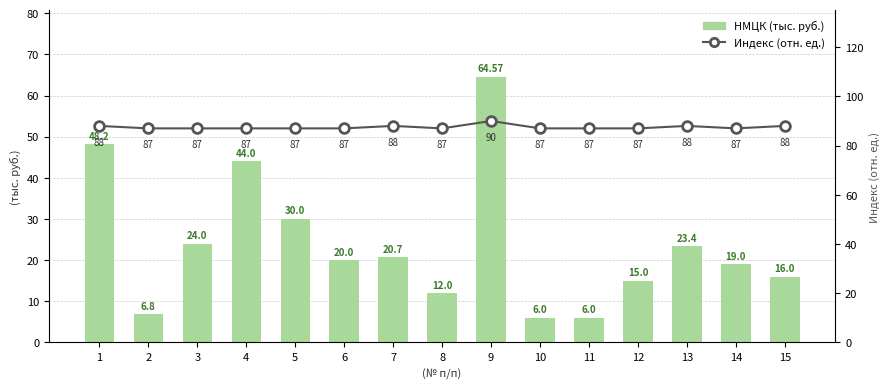

Does the chart contain any negative values?

No